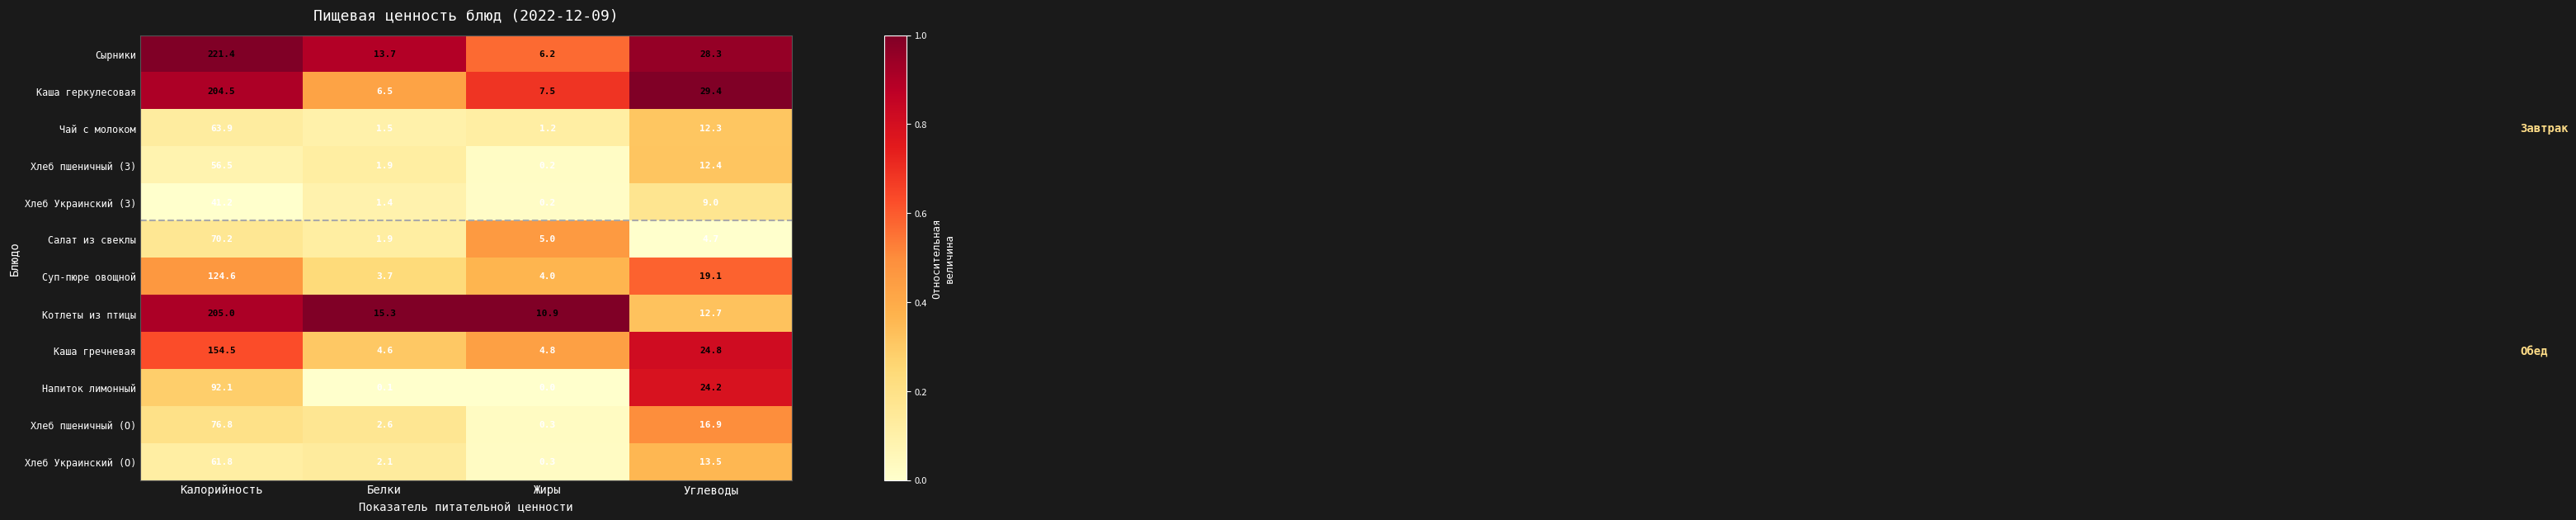

What is the sum of the Каша геркулесовая values at Углеводы and Калорийность?

233.9